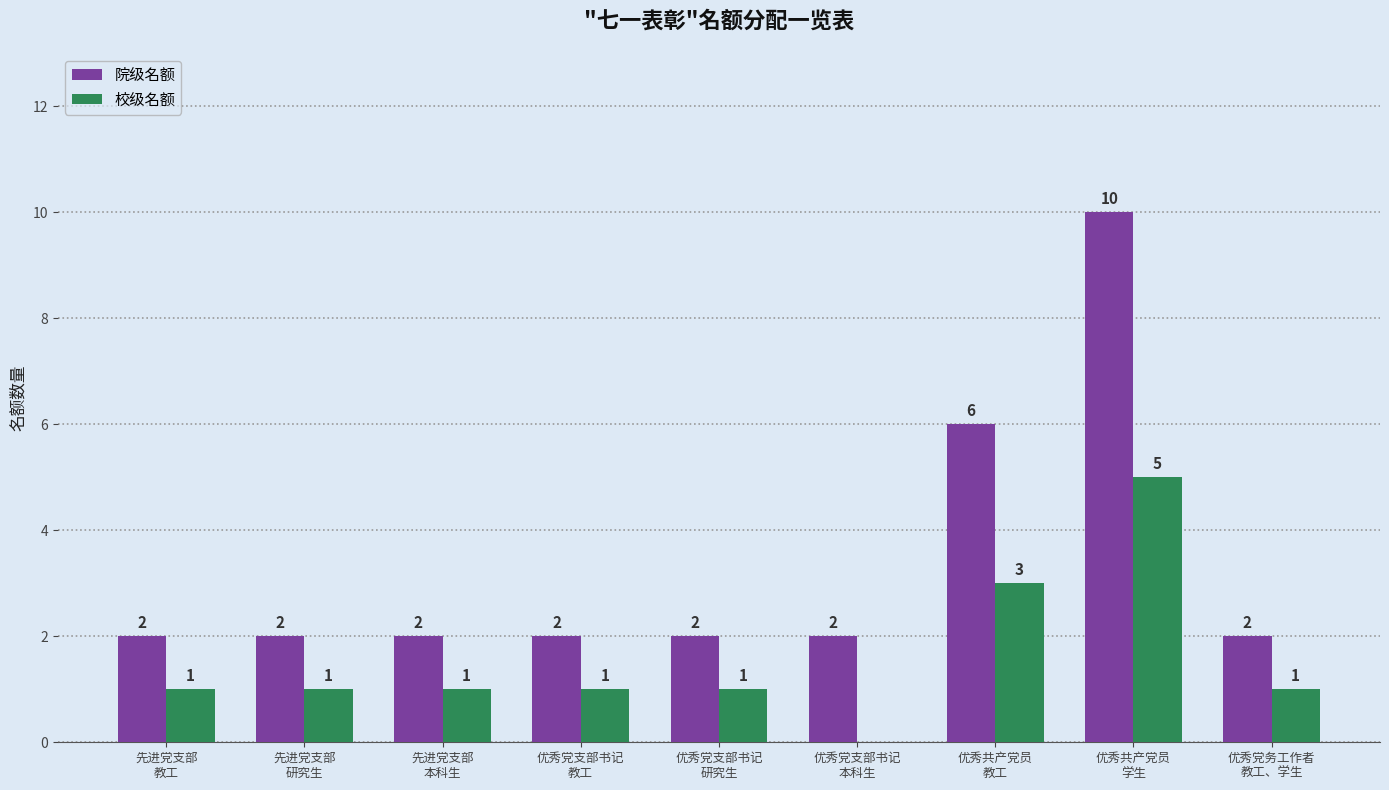

Which series has the largest total across all categories?

院级名额